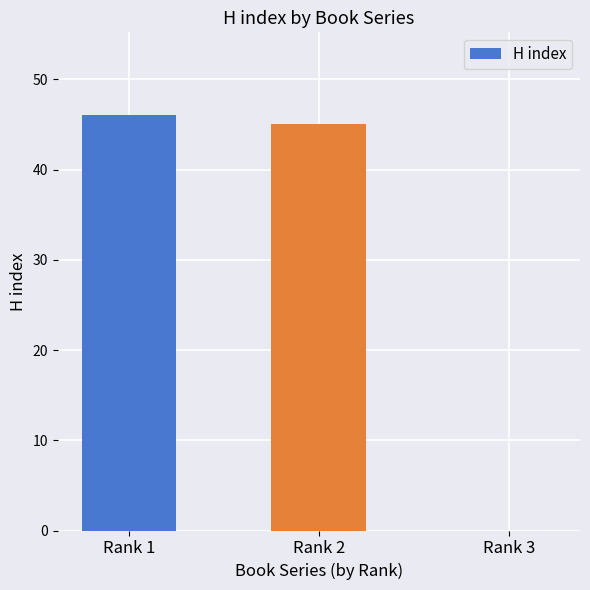

What is the average value?

30